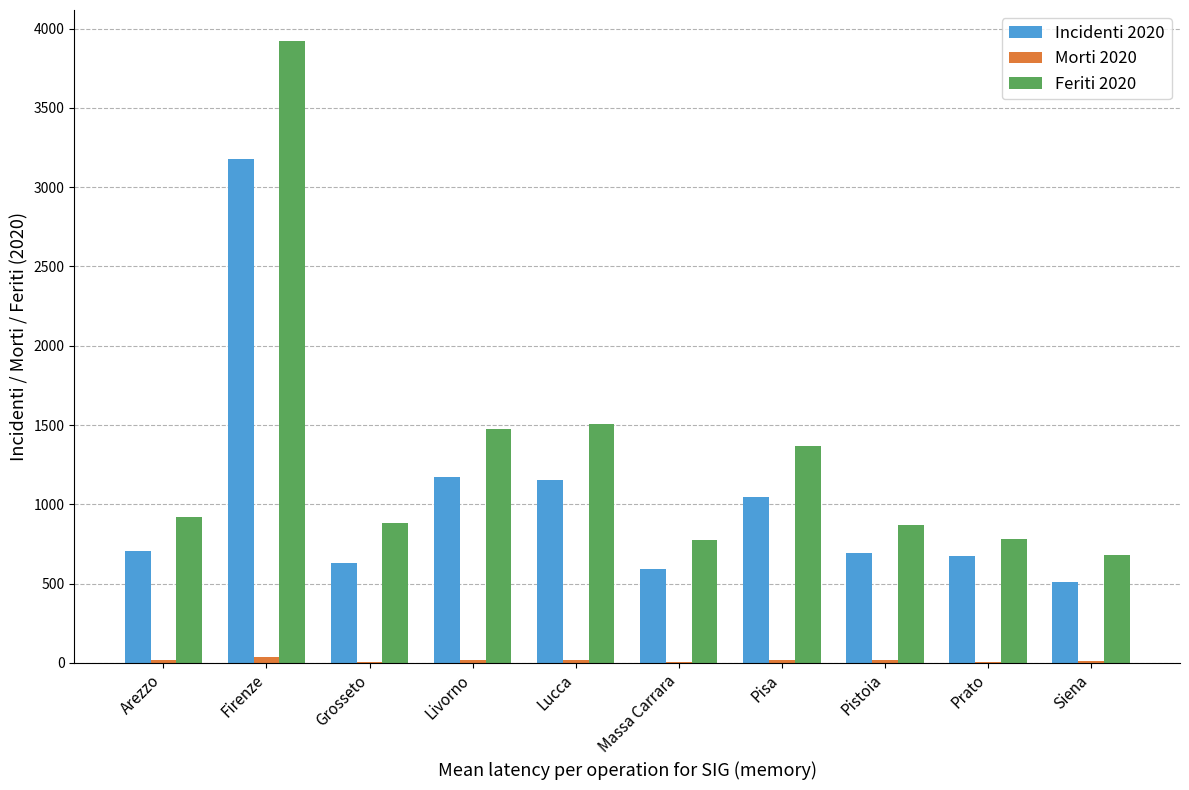

Which series has the largest total across all categories?

Feriti 2020